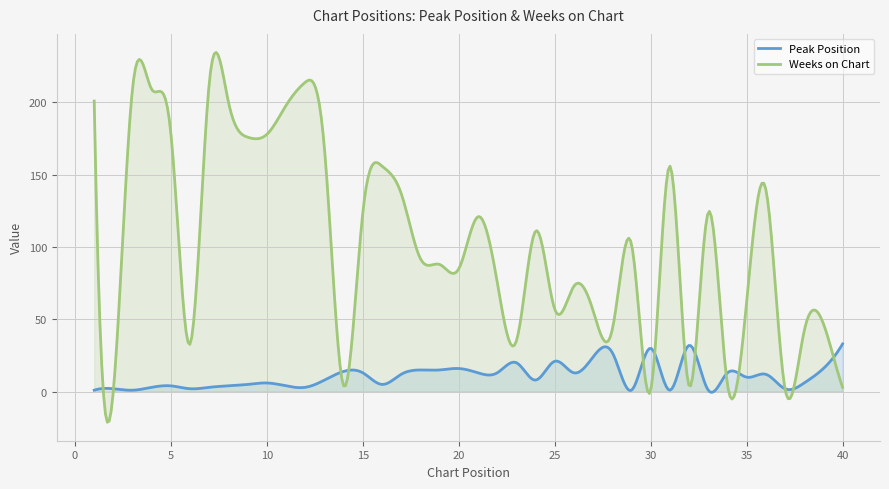

Which series has the largest total across all categories?

Weeks on Chart